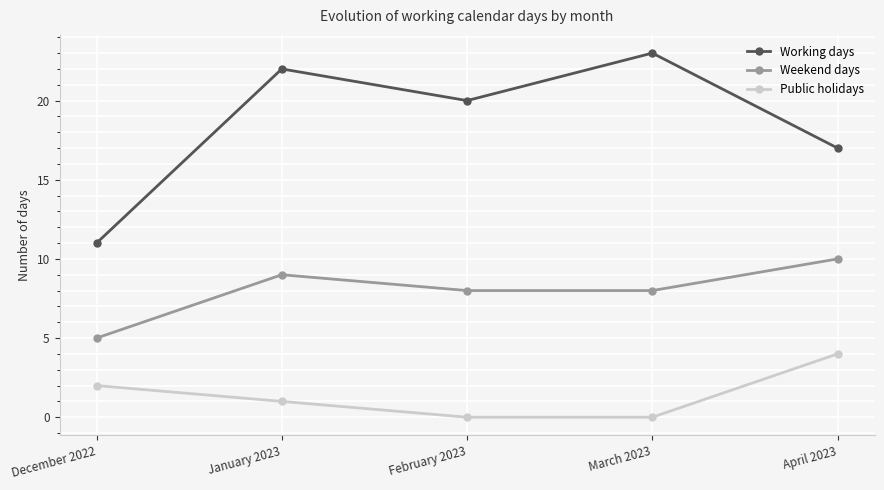

Reading right to left, transcribe all the data shown in this chart.

Working days: April 2023=17	March 2023=23	February 2023=20	January 2023=22	December 2022=11
Weekend days: April 2023=10	March 2023=8	February 2023=8	January 2023=9	December 2022=5
Public holidays: April 2023=4	March 2023=0	February 2023=0	January 2023=1	December 2022=2